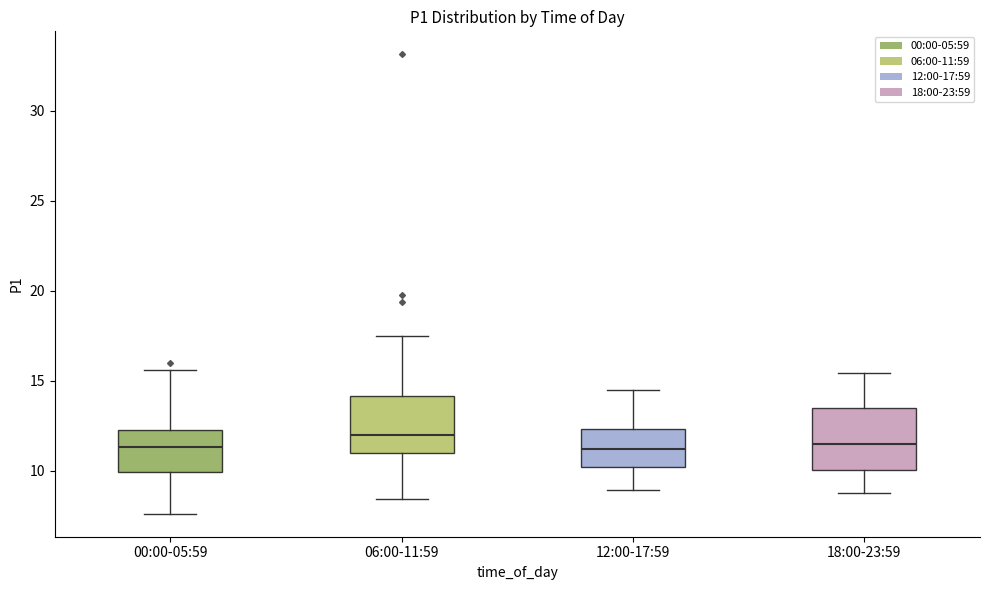

Reading left to right, read every box against the y-axis: the position of its median line, the range the box covers, and the ends of its whiskers. The values are not printed on the chart, so give them approximately, as read against the axis.

00:00-05:59: median 11.5, box 10.0 to 12.5, whiskers 7.5 to 15.5
06:00-11:59: median 12.0, box 11.0 to 14.0, whiskers 8.5 to 17.5
12:00-17:59: median 11.0, box 10.0 to 12.5, whiskers 9.0 to 14.5
18:00-23:59: median 11.5, box 10.0 to 13.5, whiskers 9.0 to 15.5